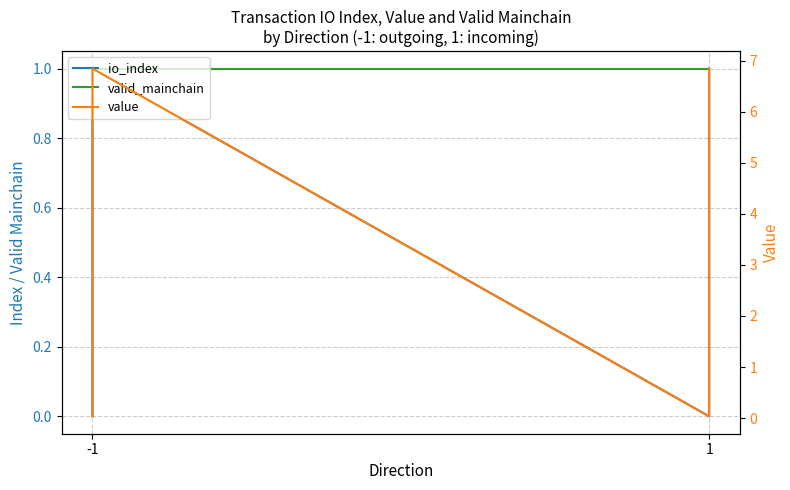

List the series in order of their peak value, highest first.

value, io_index, valid_mainchain